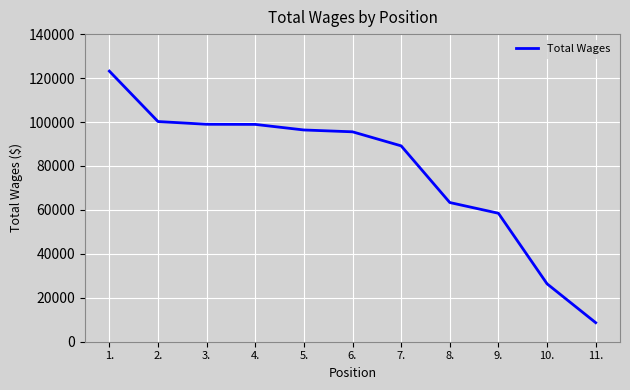

Approximately how many times larger is the value at 1. compared to 6.?

1.3